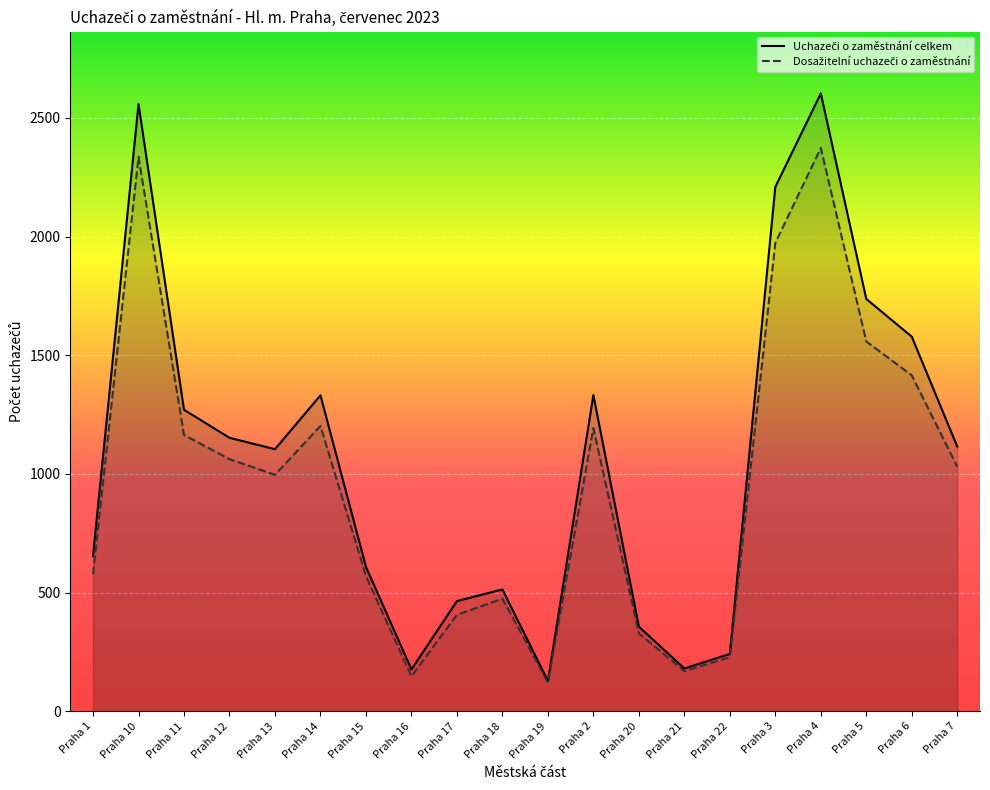

True or false: Dosažitelní uchazeči o zaměstnání and Uchazeči o zaměstnání celkem cross at least once.

False